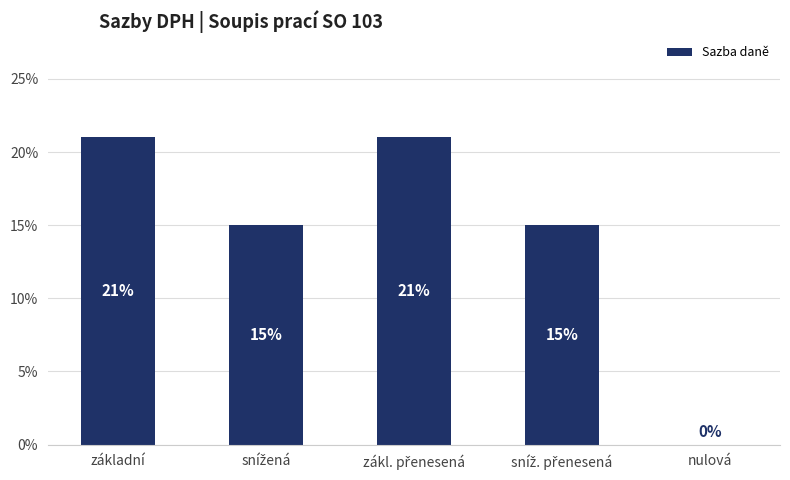

Reading left to right, transcribe all the data shown in this chart.

0.2	0.1	0.2	0.1	0.0